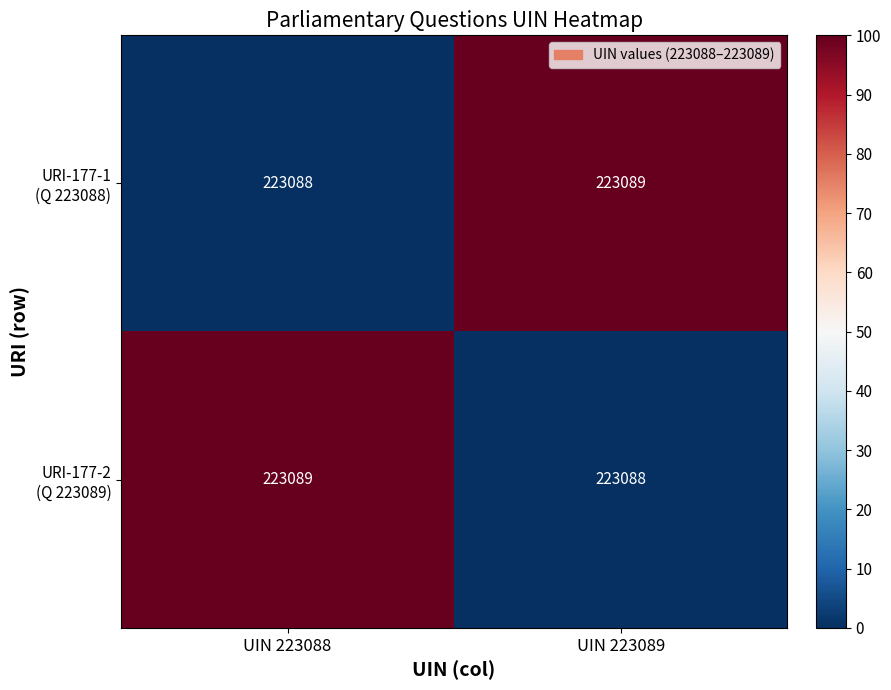

What is the total value across all series at UIN 223089?

446177